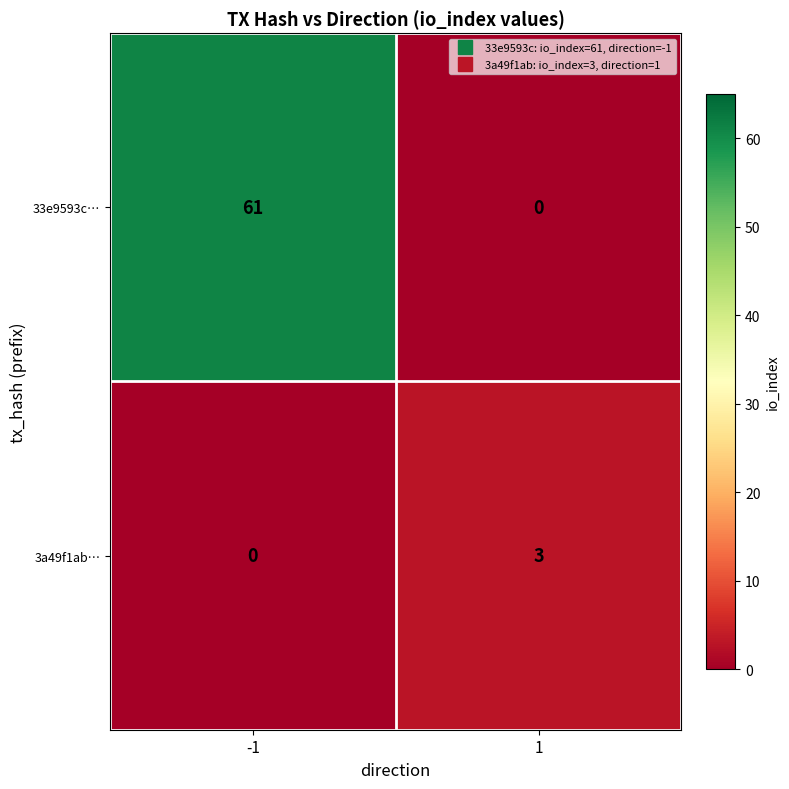

Which series has the largest range (max minus min)?

33e9593c…